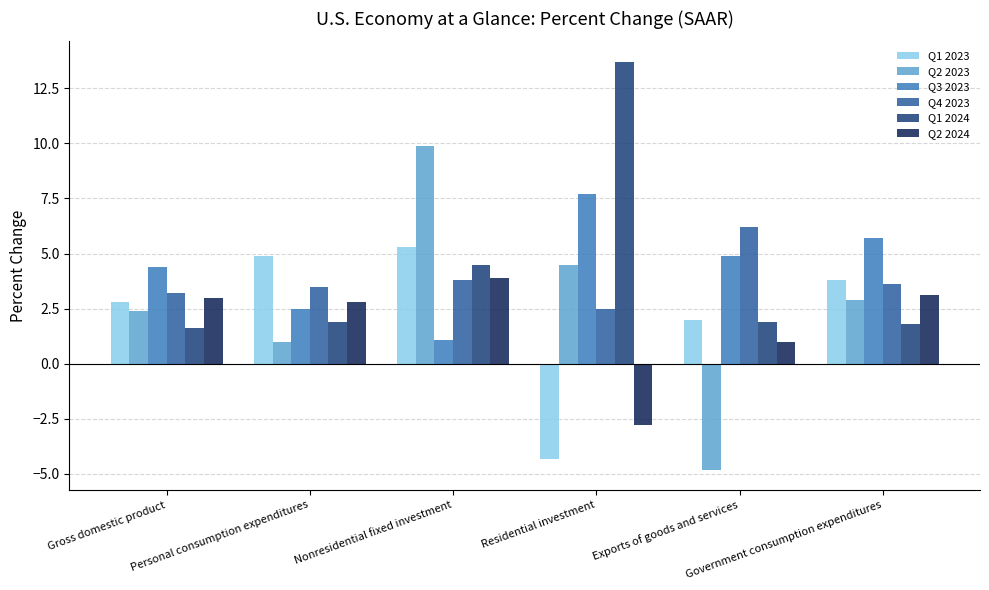

List the series in order of their peak value, highest first.

Q1 2024, Q2 2023, Q3 2023, Q4 2023, Q1 2023, Q2 2024